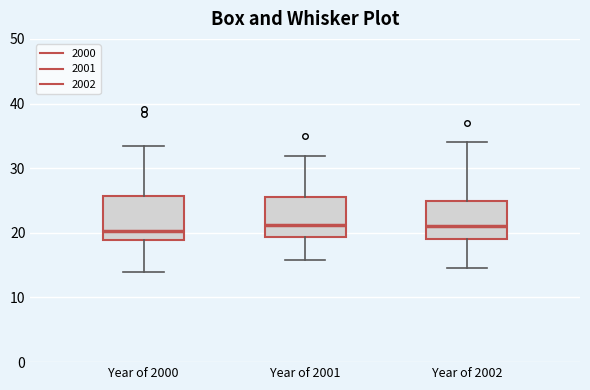

Where is the lower edge of the box for Year of 2002 on the y-axis? The values are not printed on the chart, so give them approximately, as read against the axis.

19